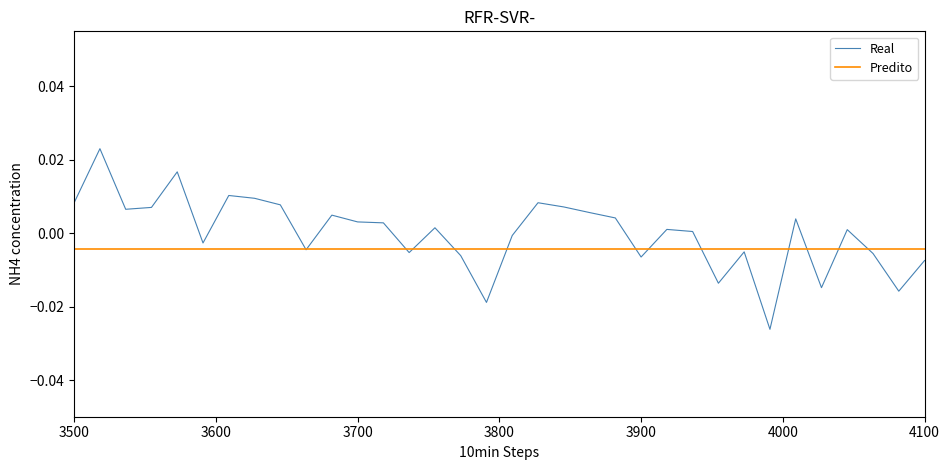

At how many categories does at least one series exceed 0?

20